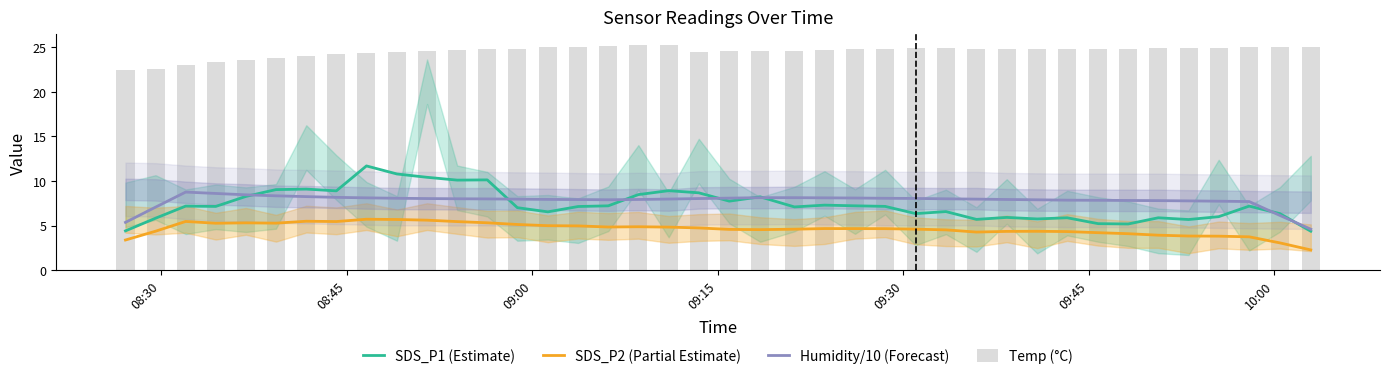

Are the bars horizontal?

No